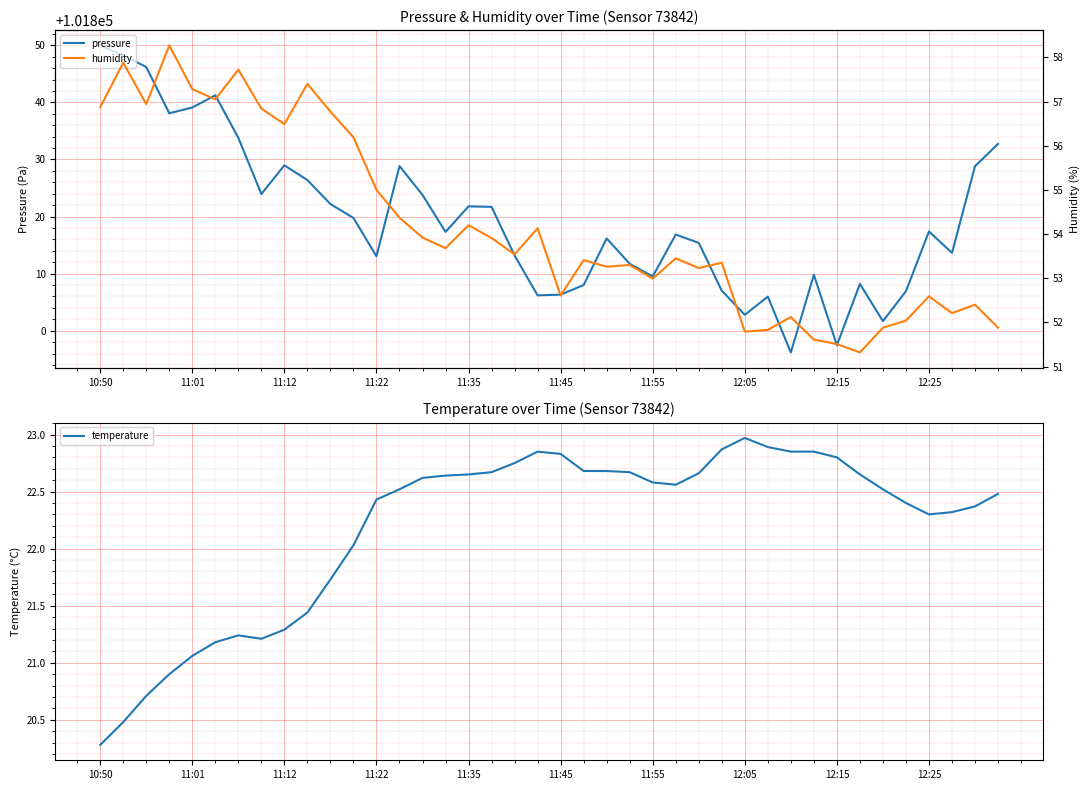

What is the total value across all series at 10?

101900.7